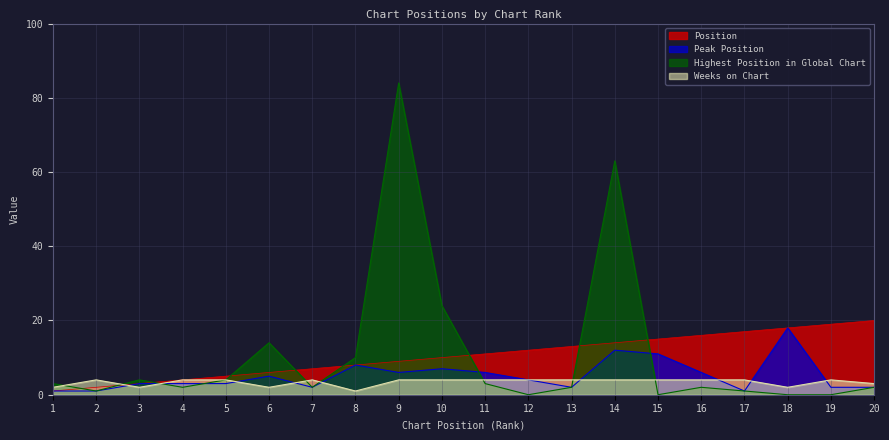

How many lines are shown in the chart?

4